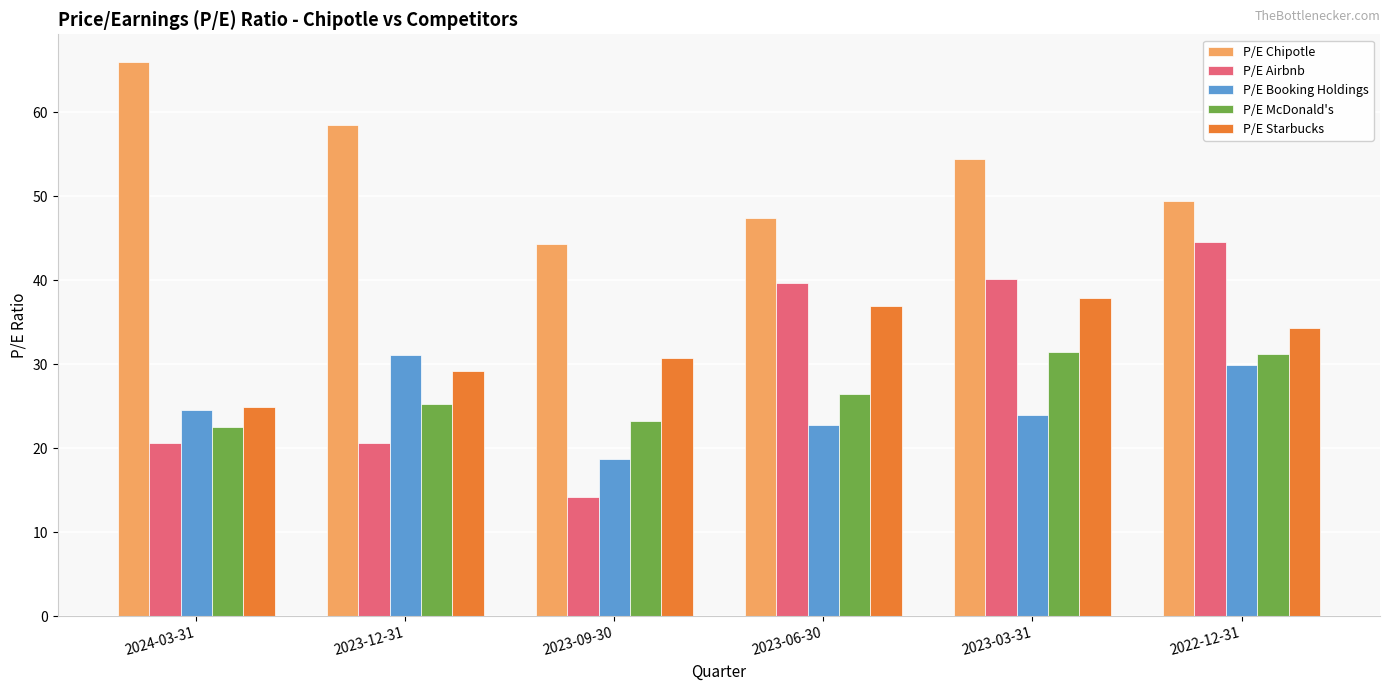

How many bars are there in each group?

5